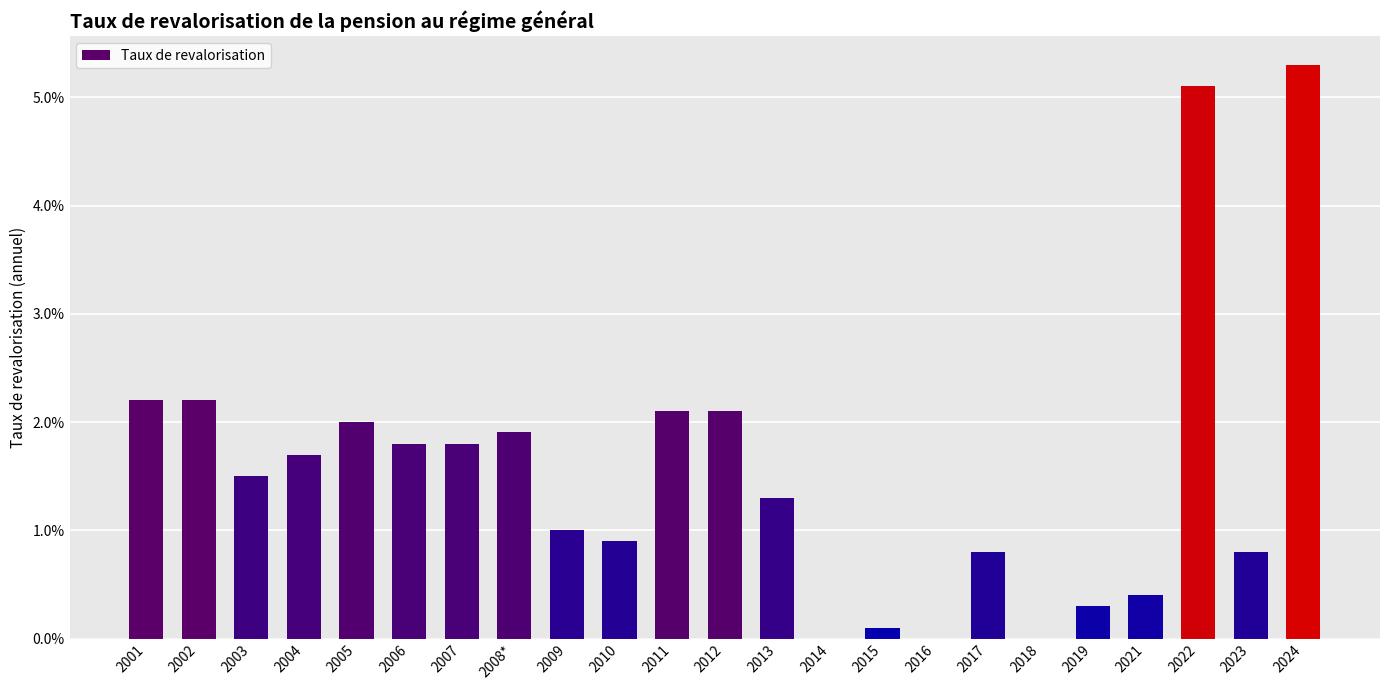

Which category has the lowest value across all series?

2014